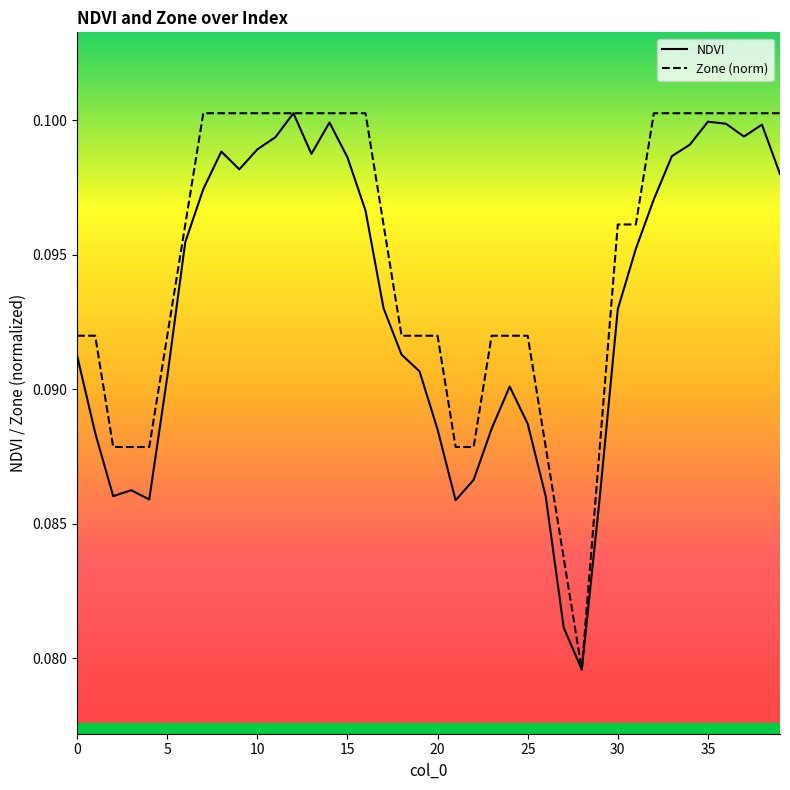

Does the chart have visible grid lines?

No